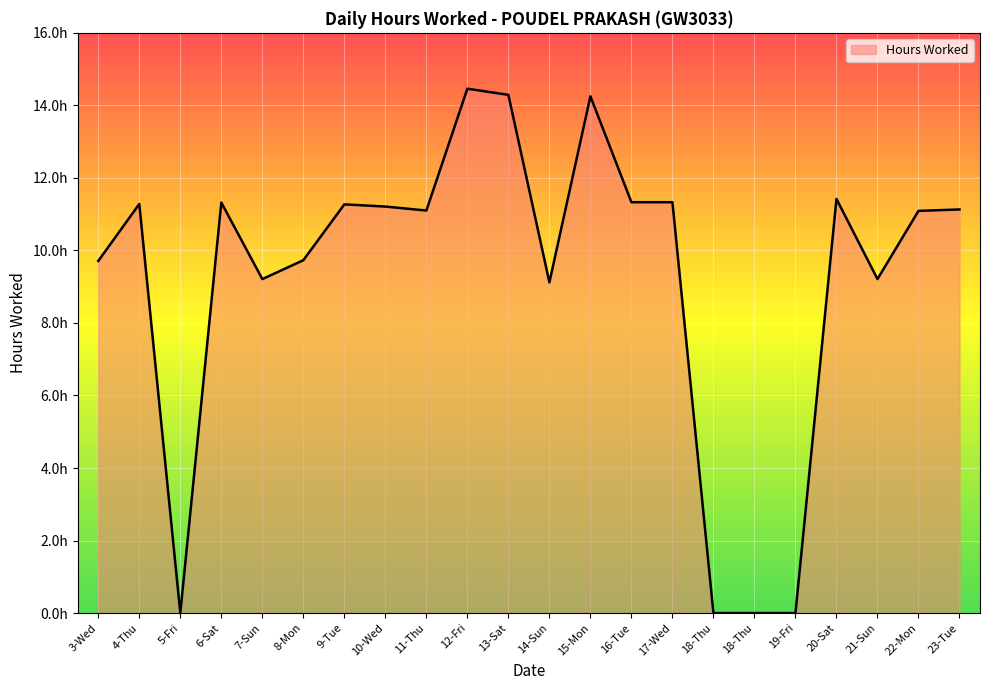

Is this an area chart (filled region under the line)?

Yes